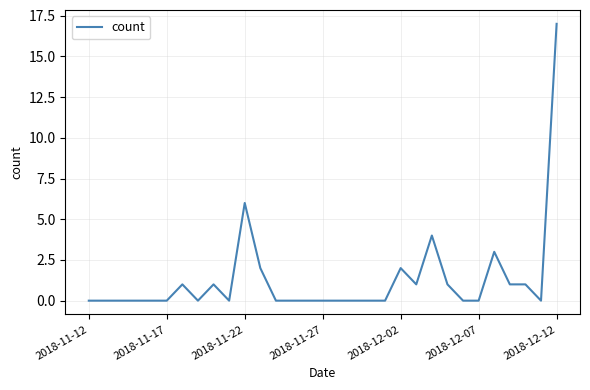

What is the maximum value shown in the chart?

17